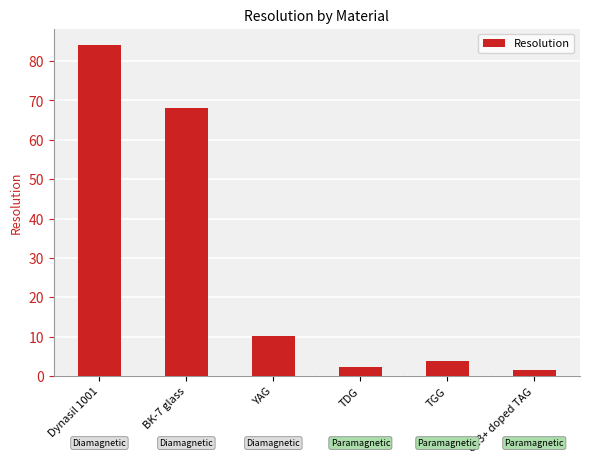

What is the ratio of the value at BK-7 glass to the value at TGG?

18.1